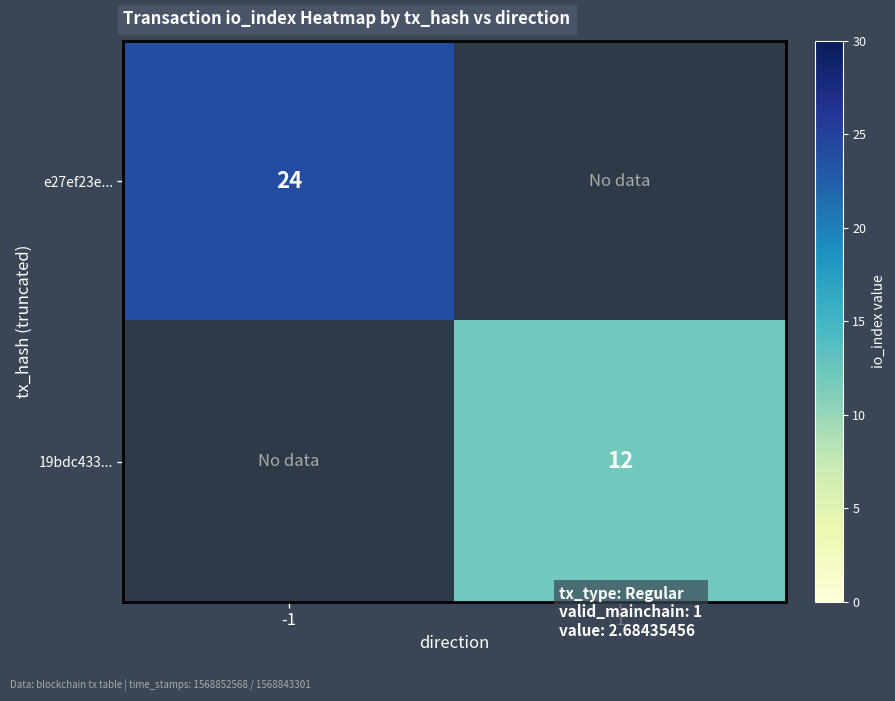

Is it true that 19bdc433... equals 18 at 1?

False